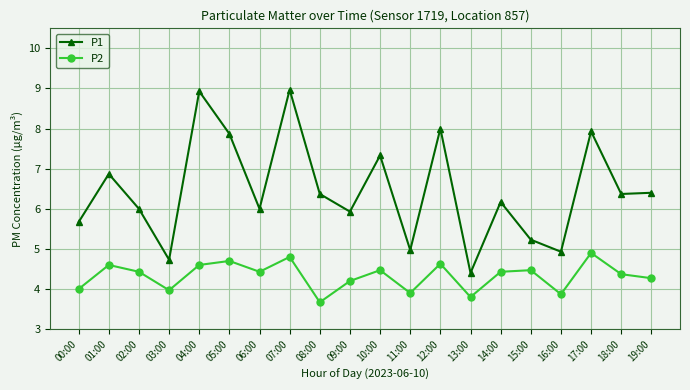

Reading left to right, extract all data points from this chart.

P1: 5.7	6.9	6.0	4.7	8.9	7.9	6.0	9.0	6.4	5.9	7.3	5.0	8.0	4.4	6.2	5.2	4.9	7.9	6.4	6.4
P2: 4.0	4.6	4.4	4.0	4.6	4.7	4.4	4.8	3.7	4.2	4.5	3.9	4.6	3.8	4.4	4.5	3.9	4.9	4.4	4.3